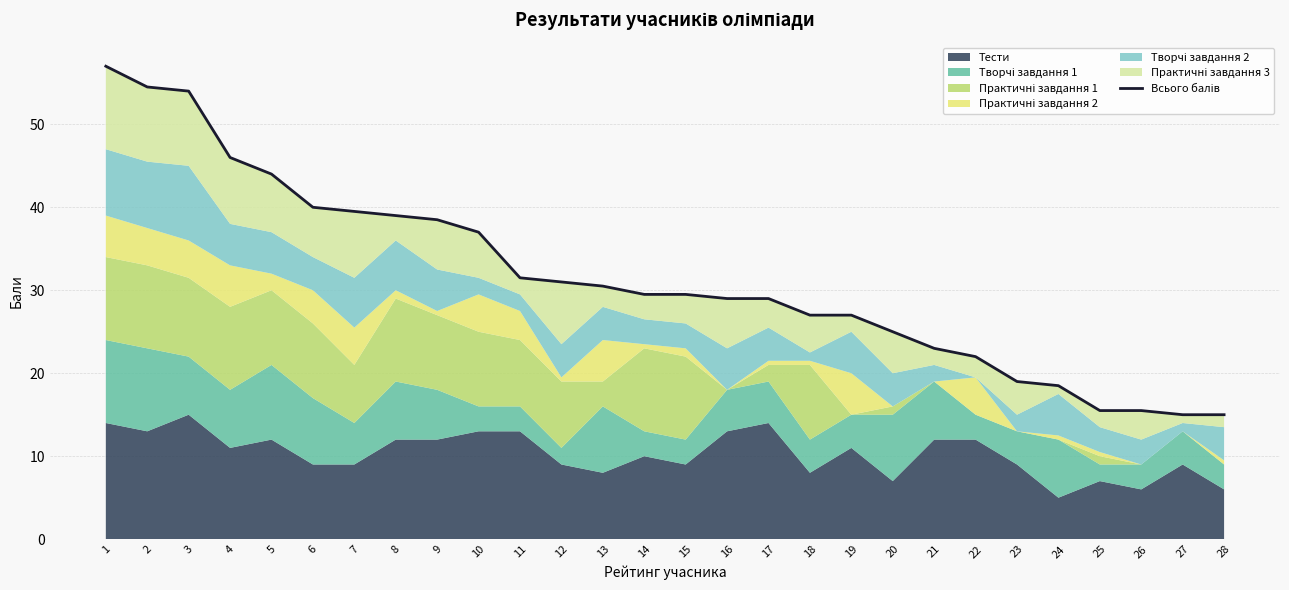

Rank the categories by value from lowest to highest.

27, 28, 25, 26, 24, 23, 22, 21, 20, 18, 19, 16, 17, 14, 15, 13, 12, 11, 10, 9, 8, 7, 6, 5, 4, 3, 2, 1